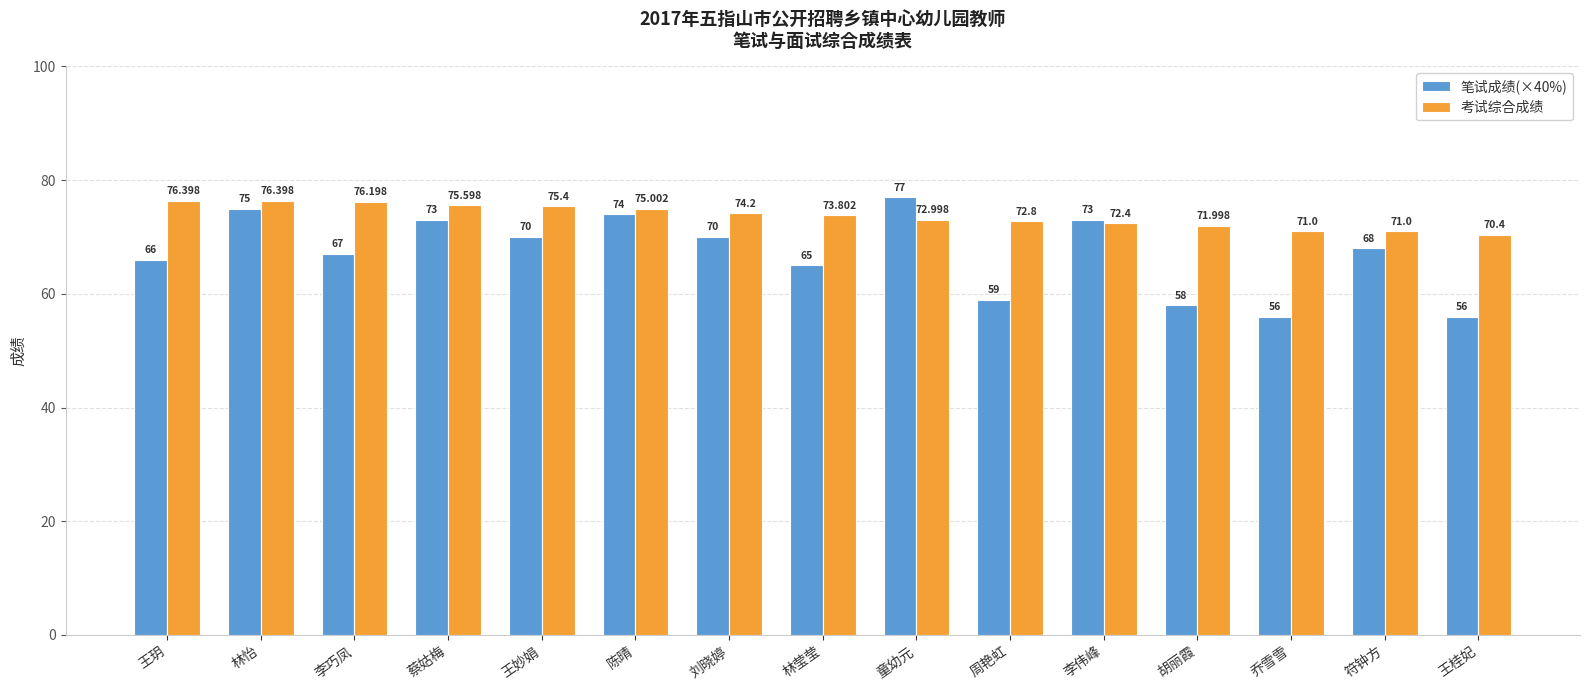

What is the sum of the 考试综合成绩 values at 刘晓婷 and 胡丽霞?

146.2